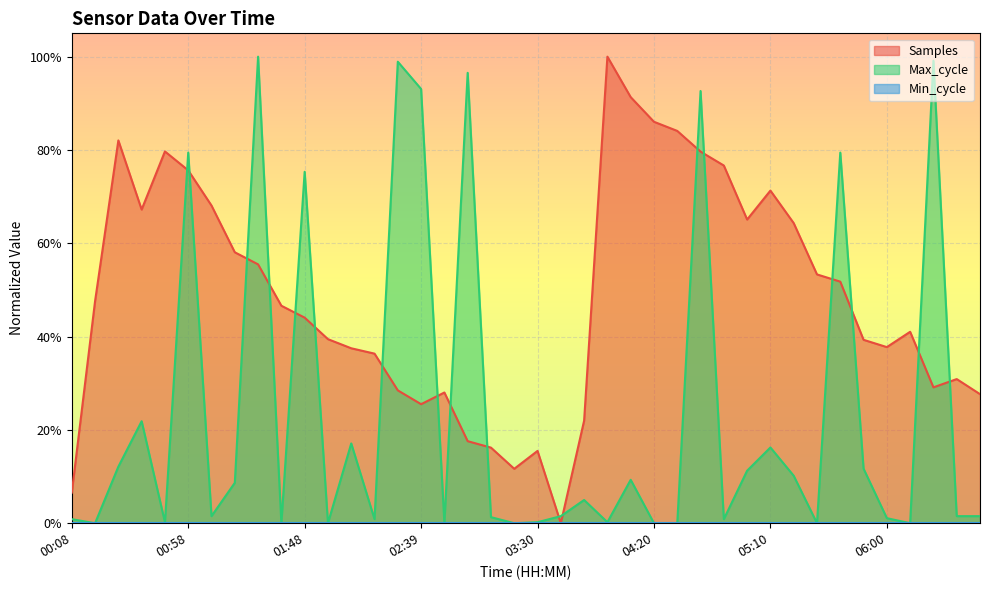

How many interior local peaks does the Max_cycle series have?

13